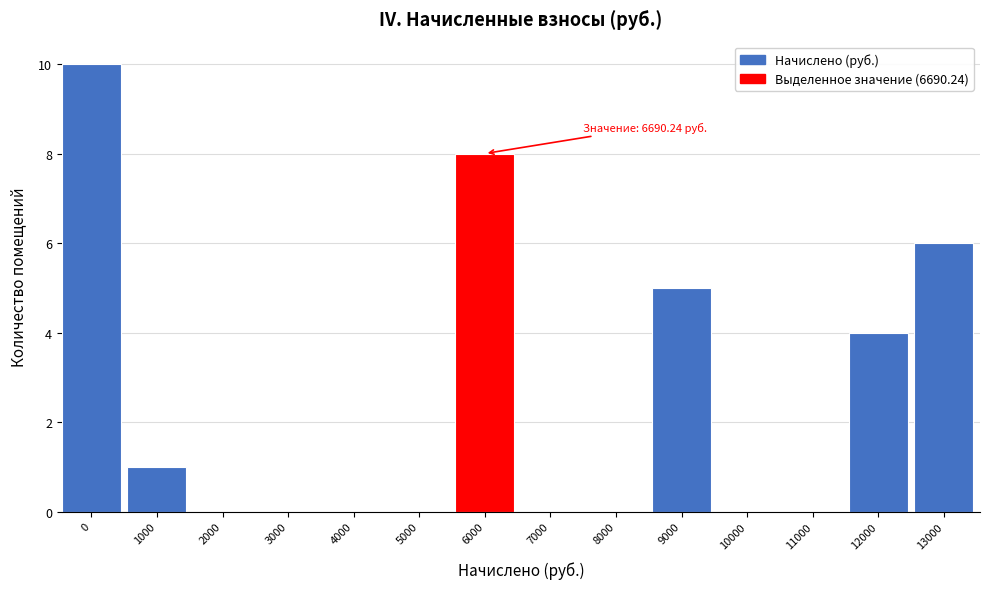

Reading right to left, transcribe all the data shown in this chart.

13000=6	12000=4	11000=0	10000=0	9000=5	8000=0	7000=0	6000=8	5000=0	4000=0	3000=0	2000=0	1000=1	0=10